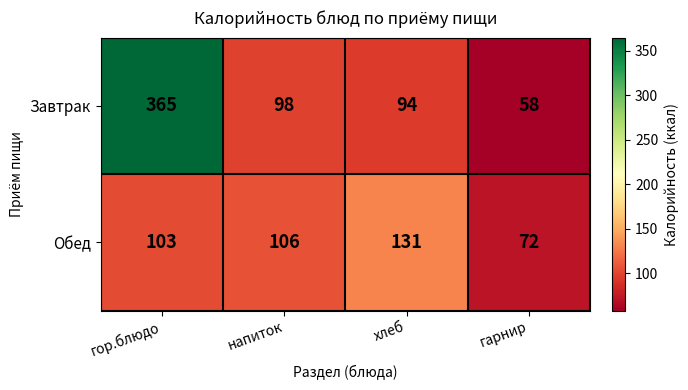

What value does the Обед series have at хлеб, to the nearest 5?

130